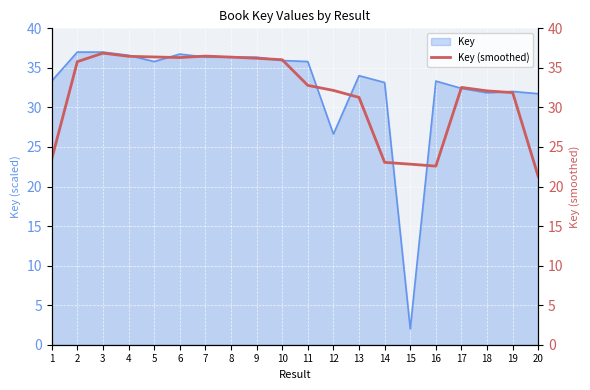

True or false: Key has a value of 35.8 at 5.

True